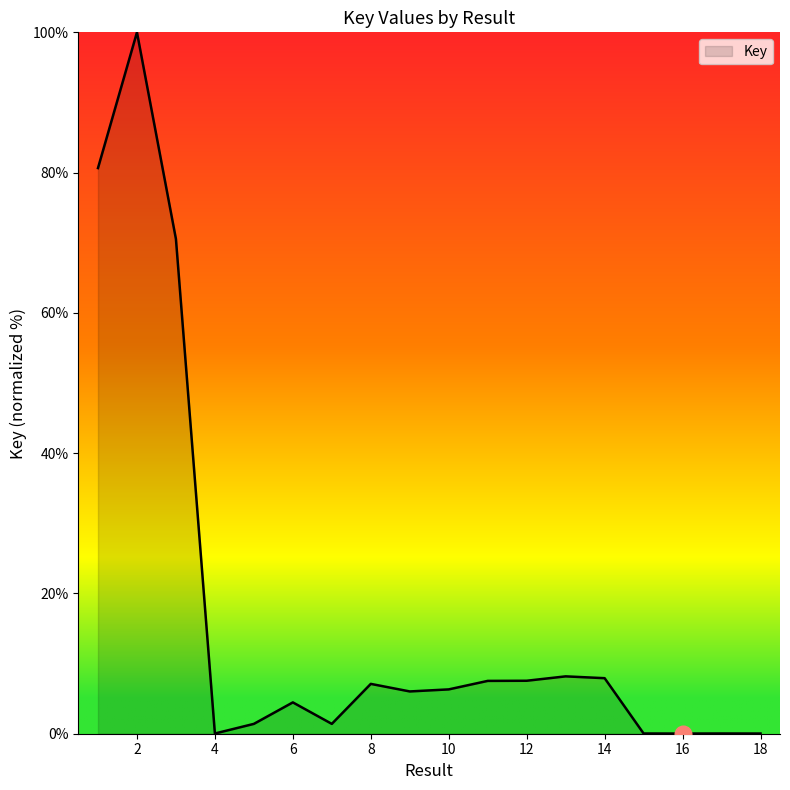

What is the average value?

17.2